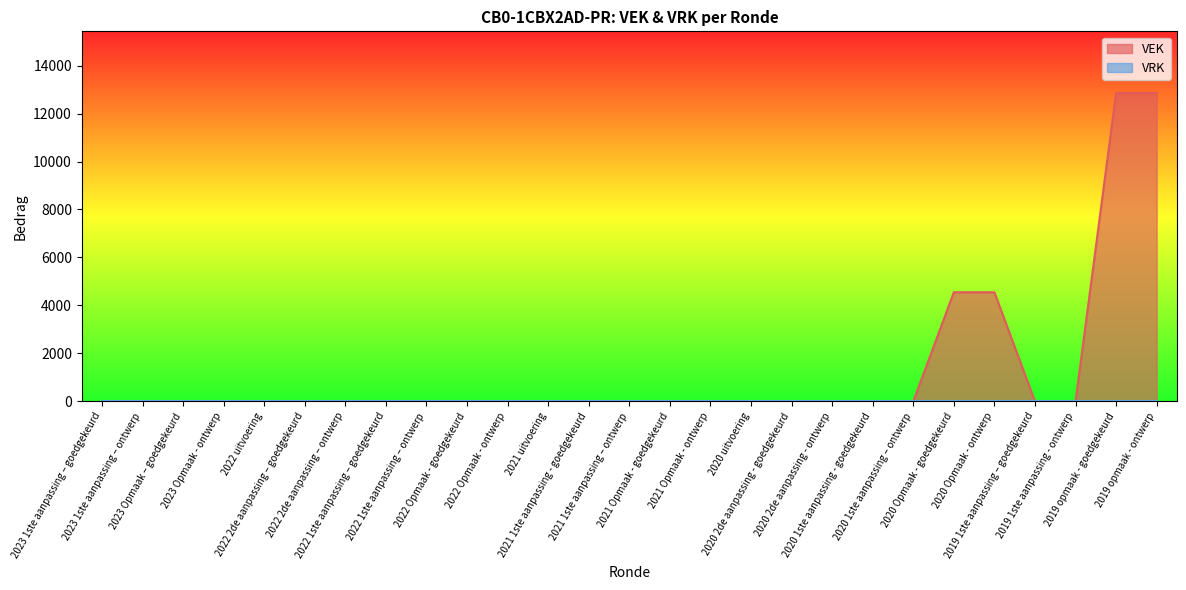

What is the change in value from 2020 uitvoering to 2019 opmaak - goedgekeurd?

+12854